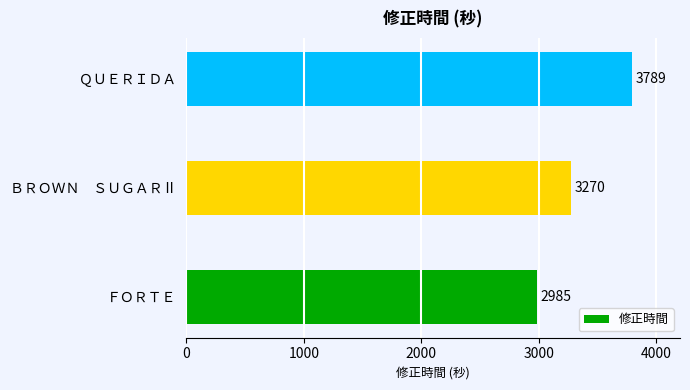

How many distinct data groups are displayed?

1